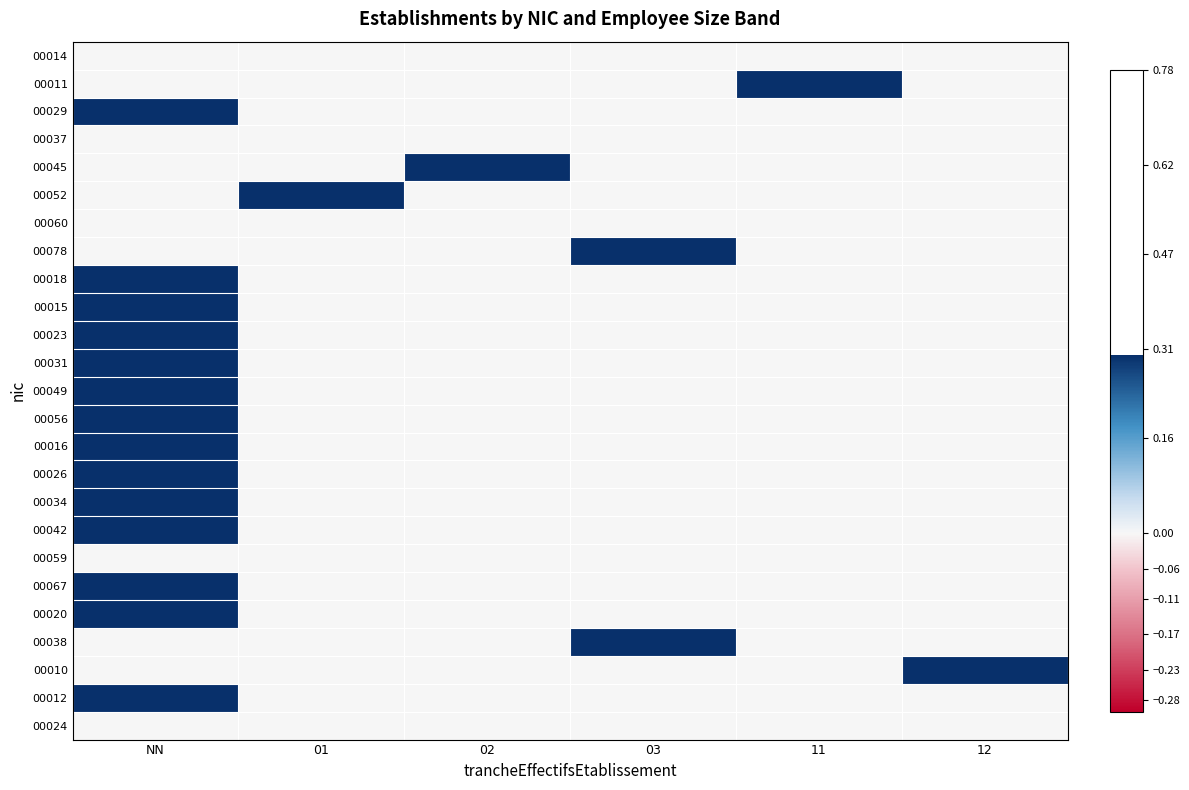

Between 12 and 01, which is larger?

12